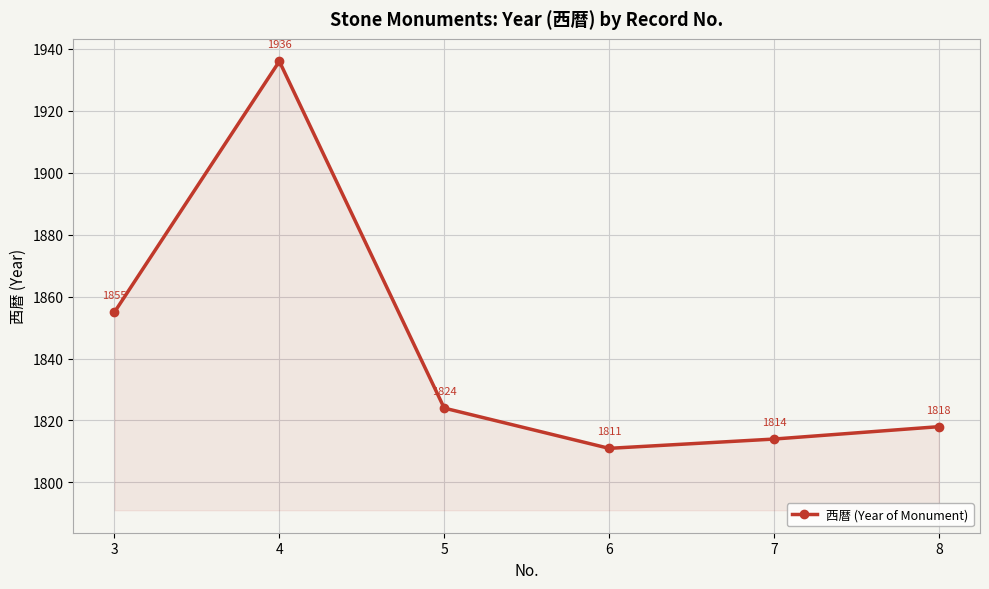

The value at 8 is 799. True or false?

False